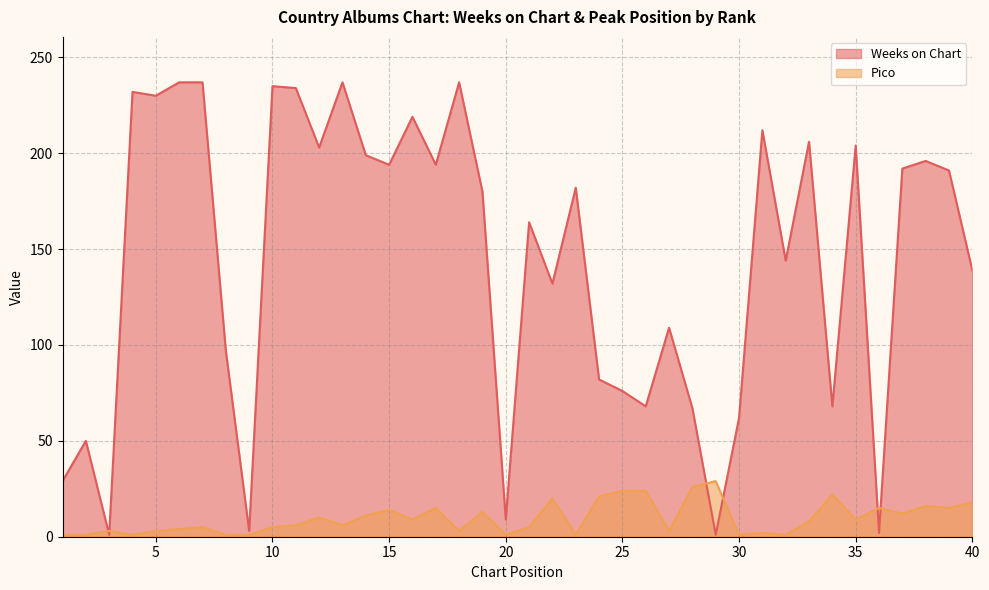

At which label does Weeks on Chart first exceed 182?

4